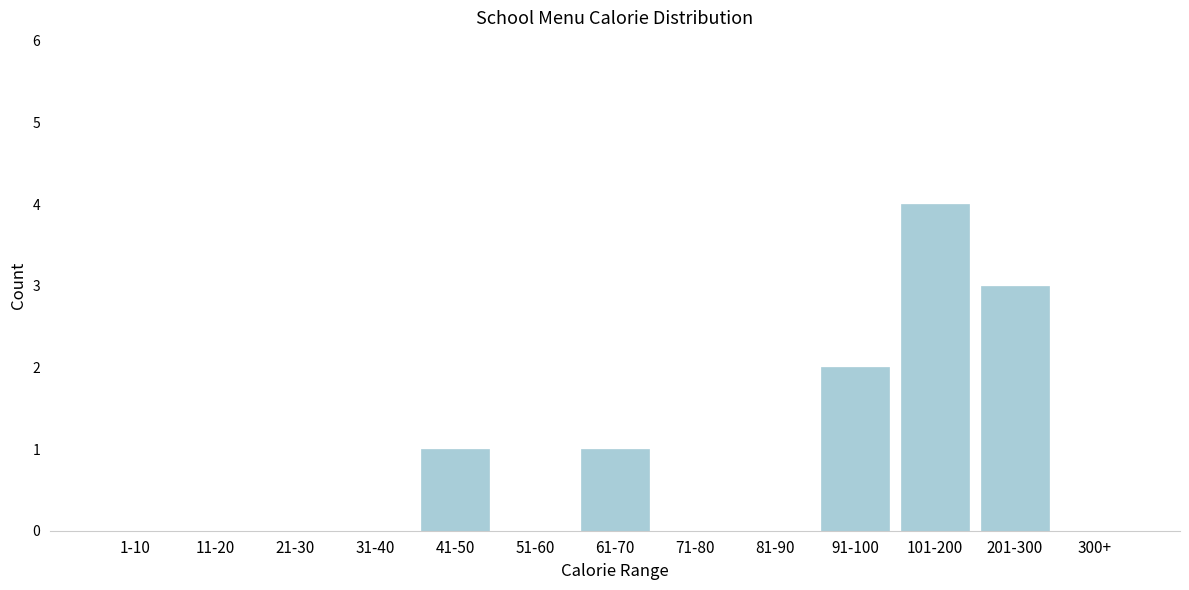

Reading right to left, what are all the values shown in this chart?

300+=0	201-300=3	101-200=4	91-100=2	81-90=0	71-80=0	61-70=1	51-60=0	41-50=1	31-40=0	21-30=0	11-20=0	1-10=0